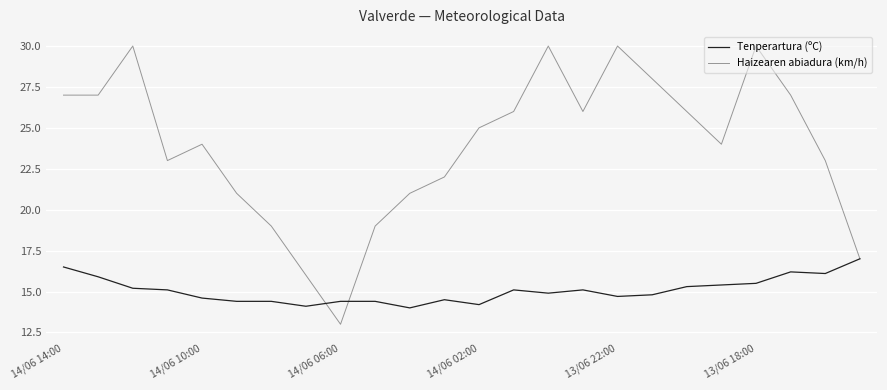

How many lines are shown in the chart?

2